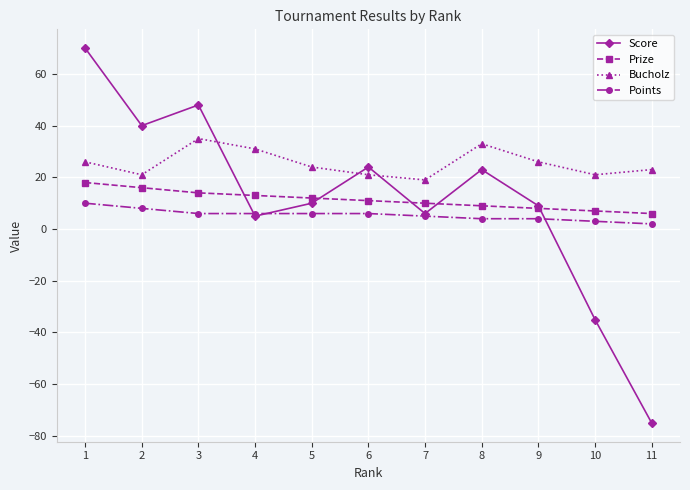

Which category has the lowest value across all series?

11